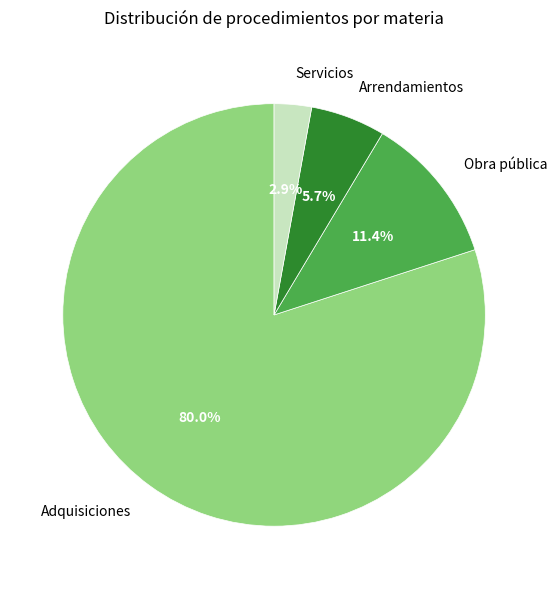

To the nearest percent, what is the average slice percentage?

25%